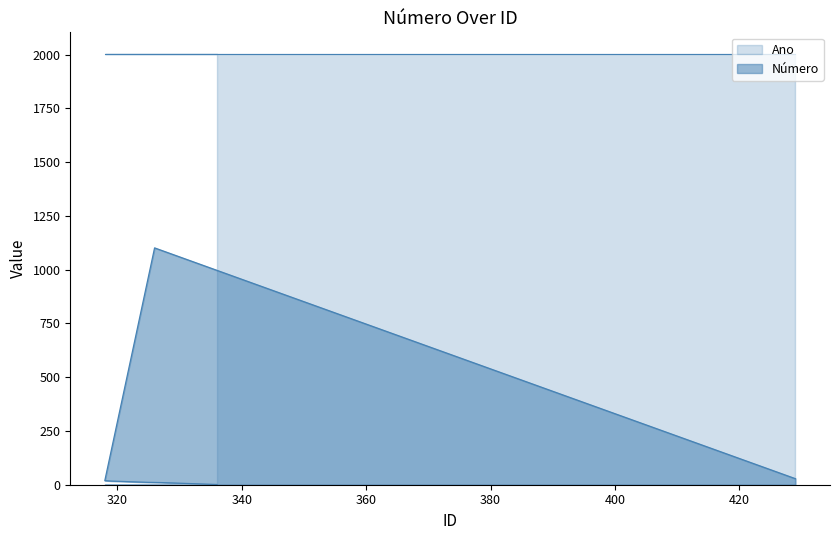

Rank the categories by value from highest to lowest.

326, 429, 318, 319, 320, 321, 322, 323, 324, 325, 327, 328, 329, 330, 331, 332, 333, 334, 335, 336